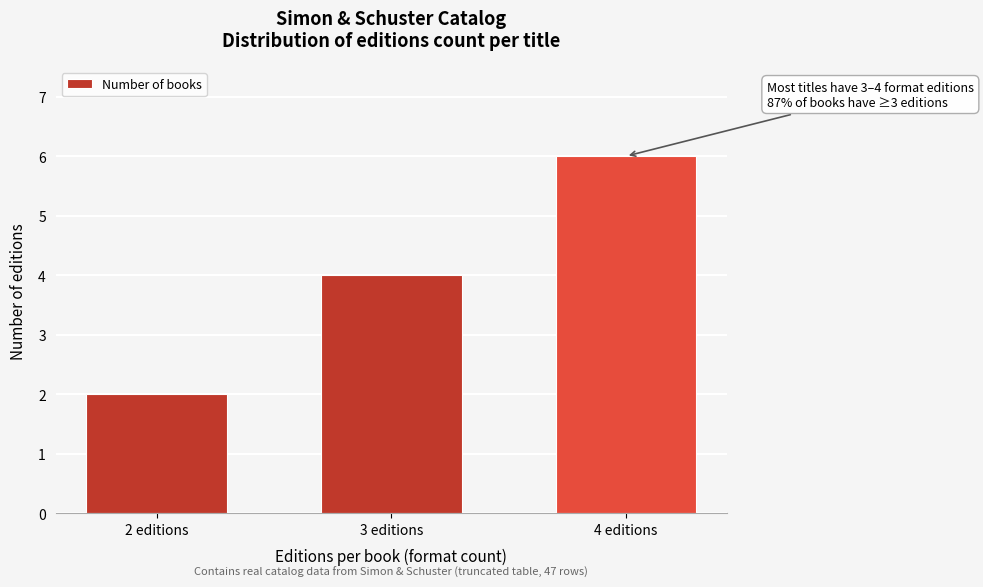

Reading left to right, extract all data points from this chart.

2	4	6